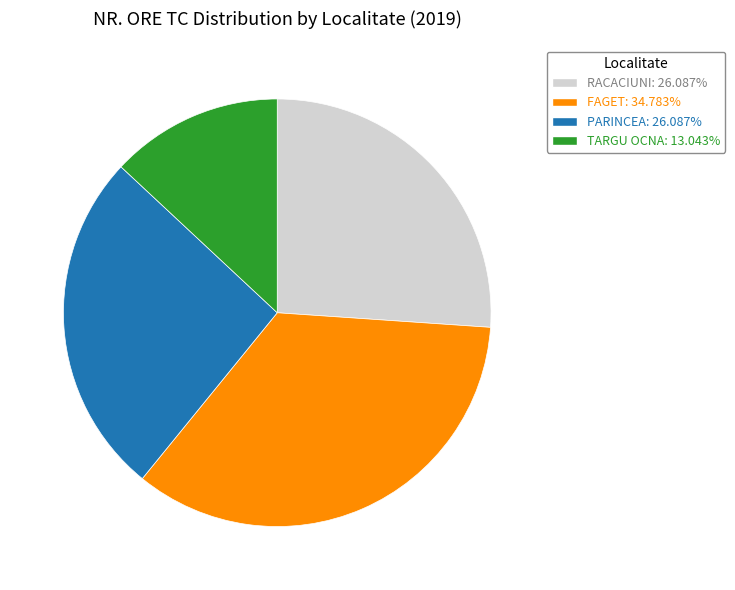

Is there any slice that represents more than half of the pie?

No